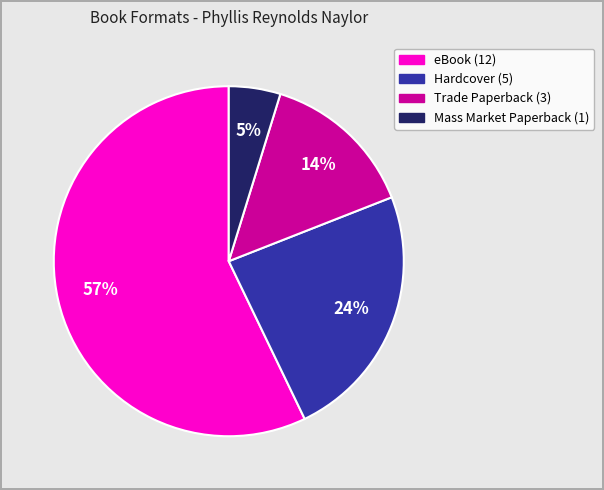

Count the number of slices in the pie.

4